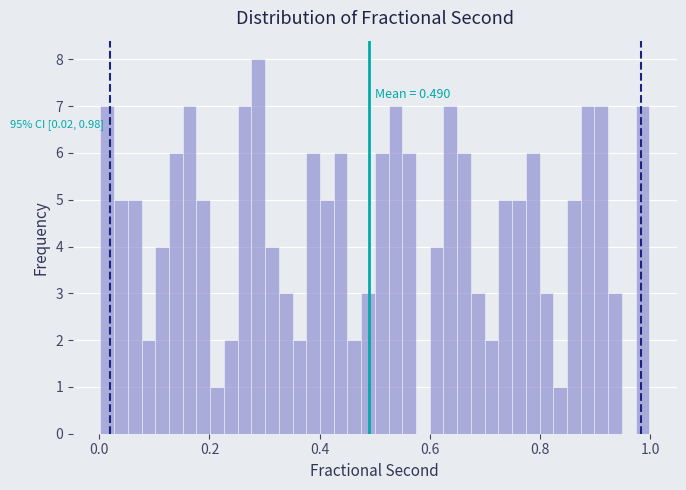

Read against the x-axis, roughly where is the centre of the tallest bar?

0.28